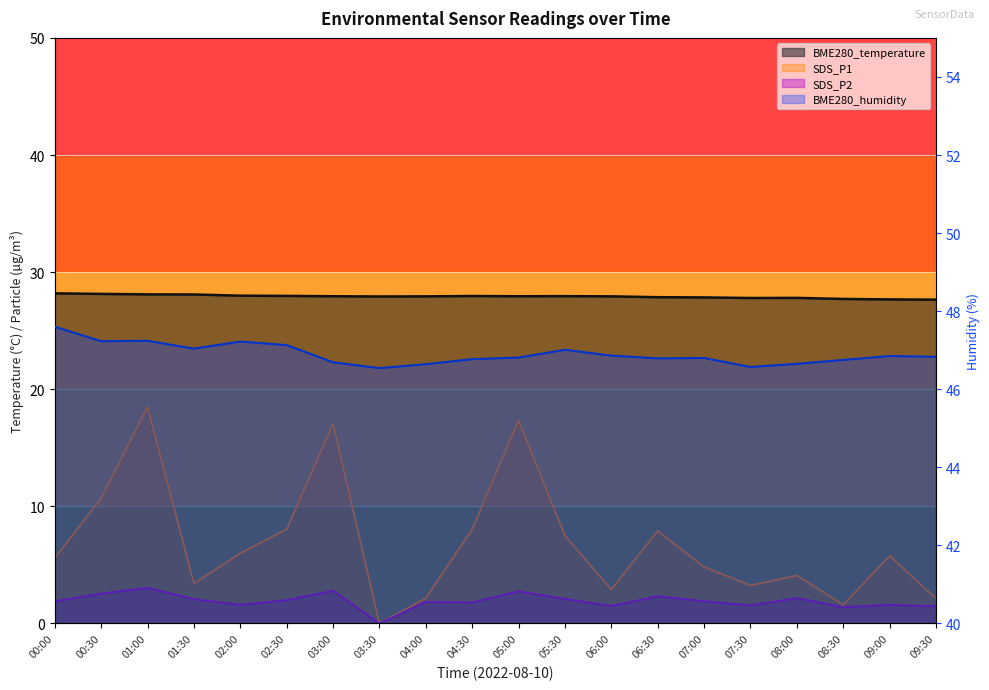

What is the label of the 3rd point from the right?

08:30